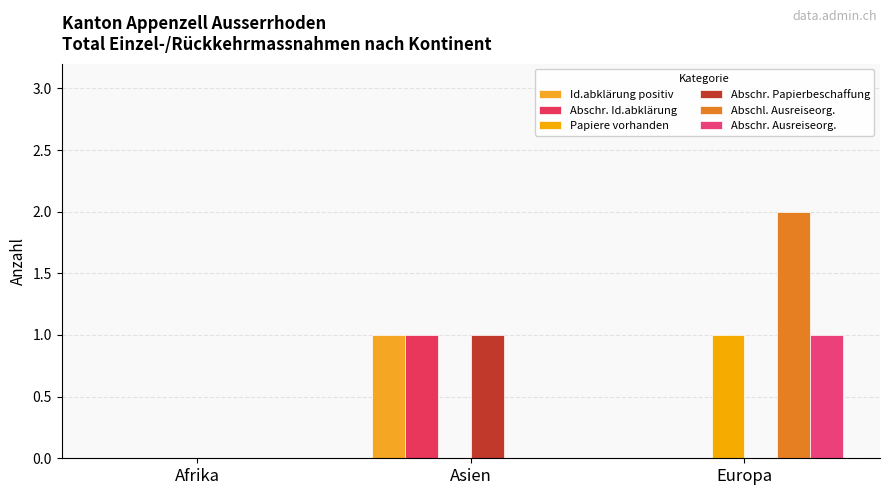

How many series are shown in this chart?

6